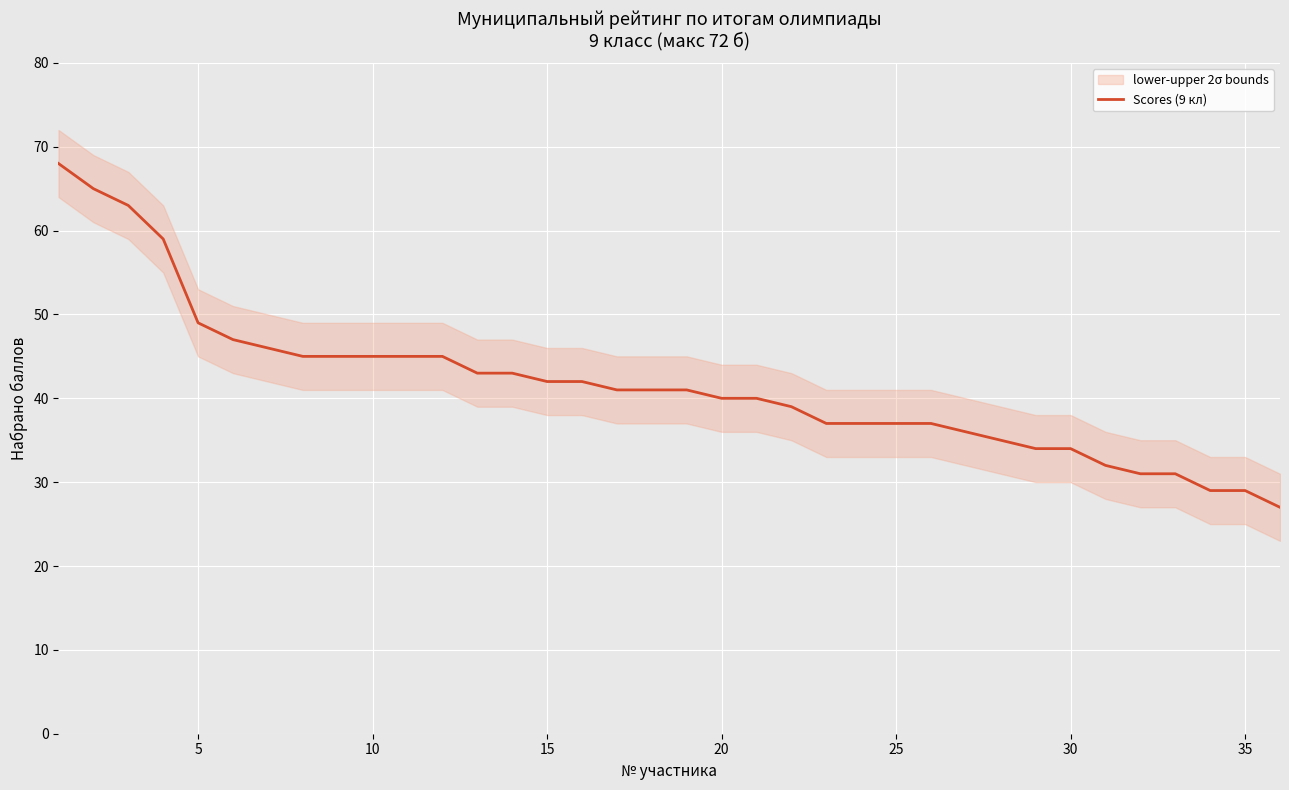

What is the maximum value for Scores (9 кл)?

68